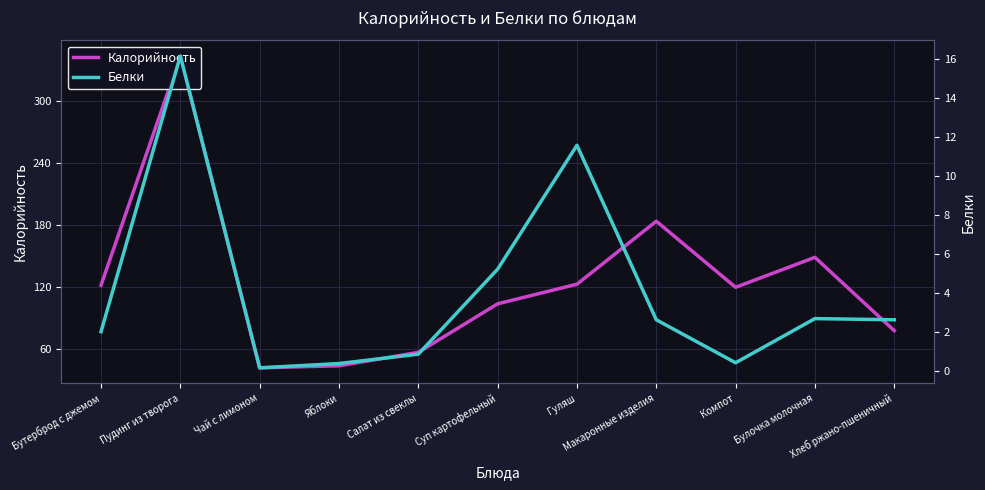

List the series in order of their overall mean, highest first.

Калорийность, Белки